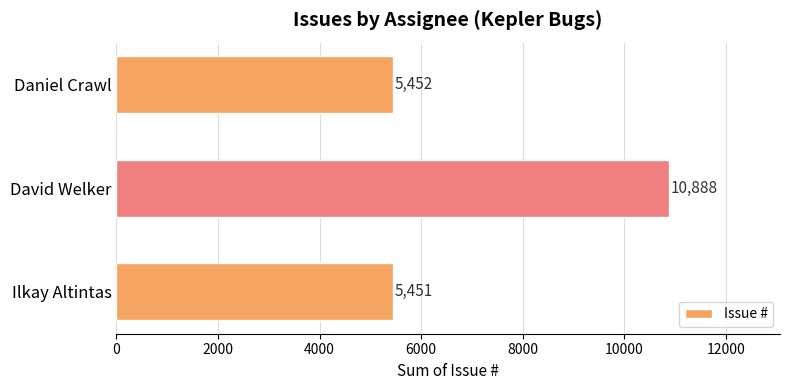

Reading top to bottom, transcribe all the data shown in this chart.

5452	10888	5451